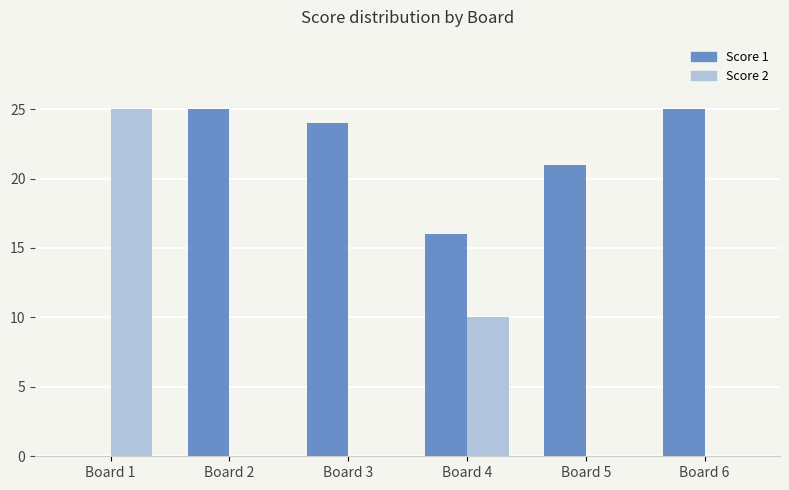

Reading left to right, transcribe all the data shown in this chart.

Score 1: 0	25	24	16	21	25
Score 2: 25	0	0	10	0	0